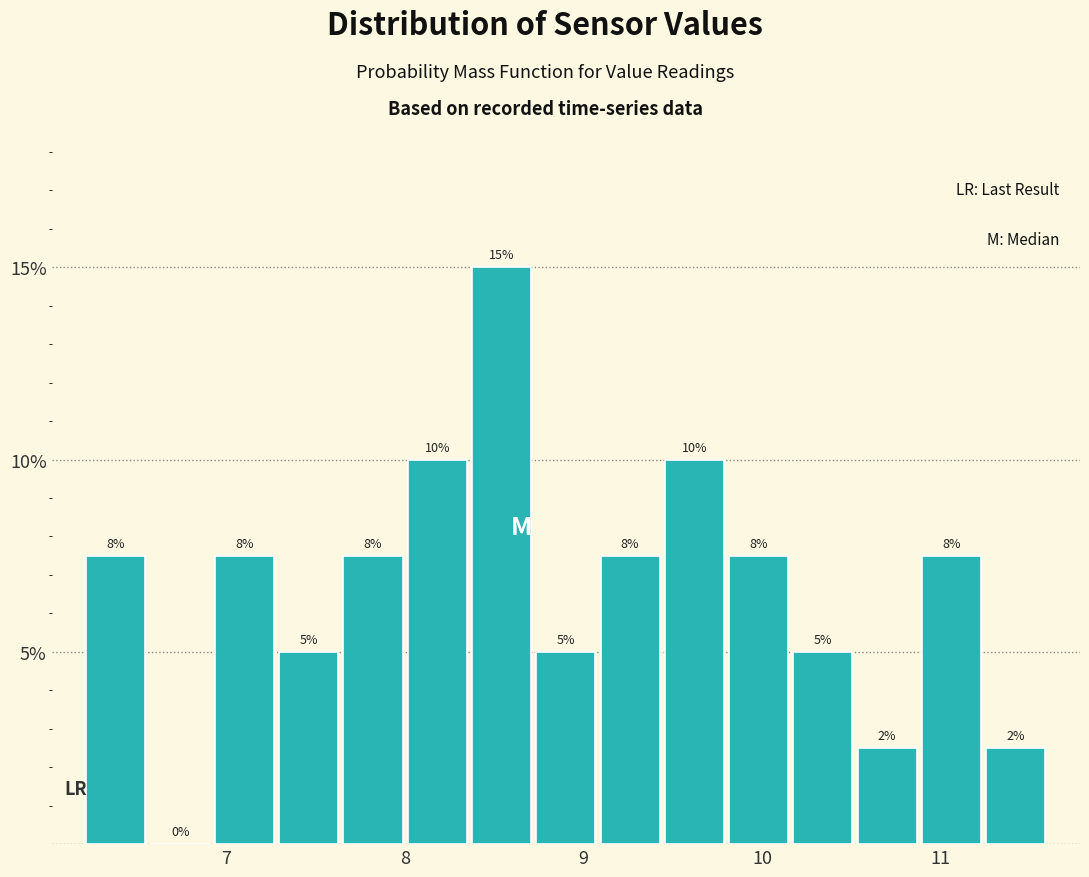

Read against the x-axis, roughly where is the centre of the tallest bar?

8.5